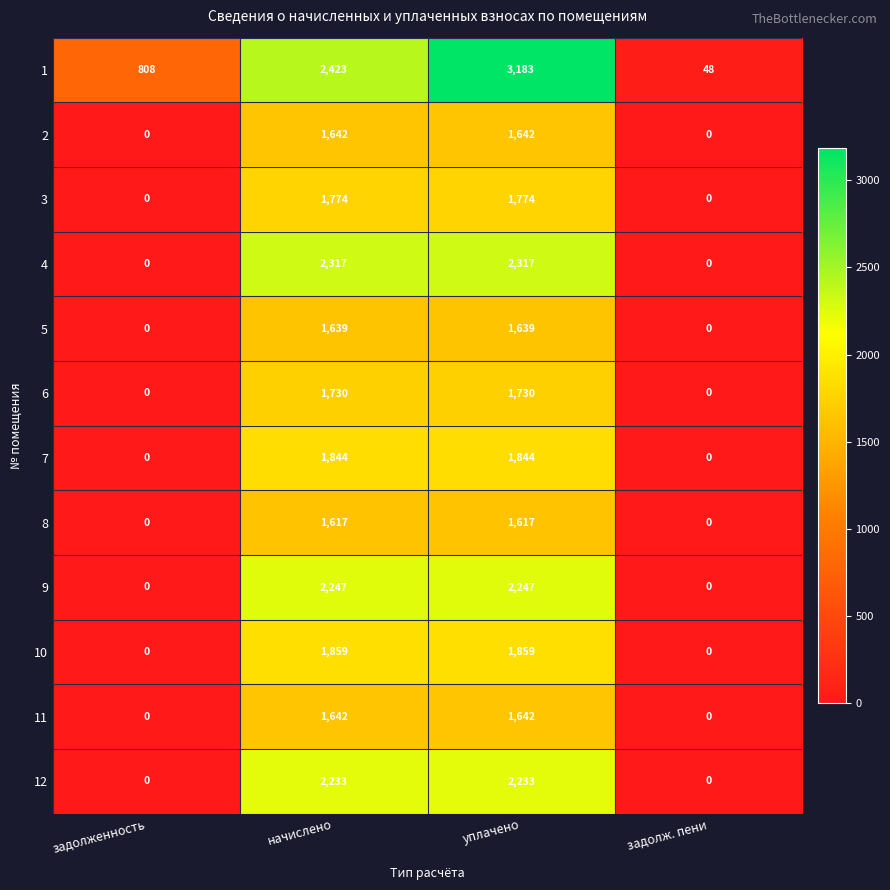

At which category does the chart reach its peak across all series?

уплачено